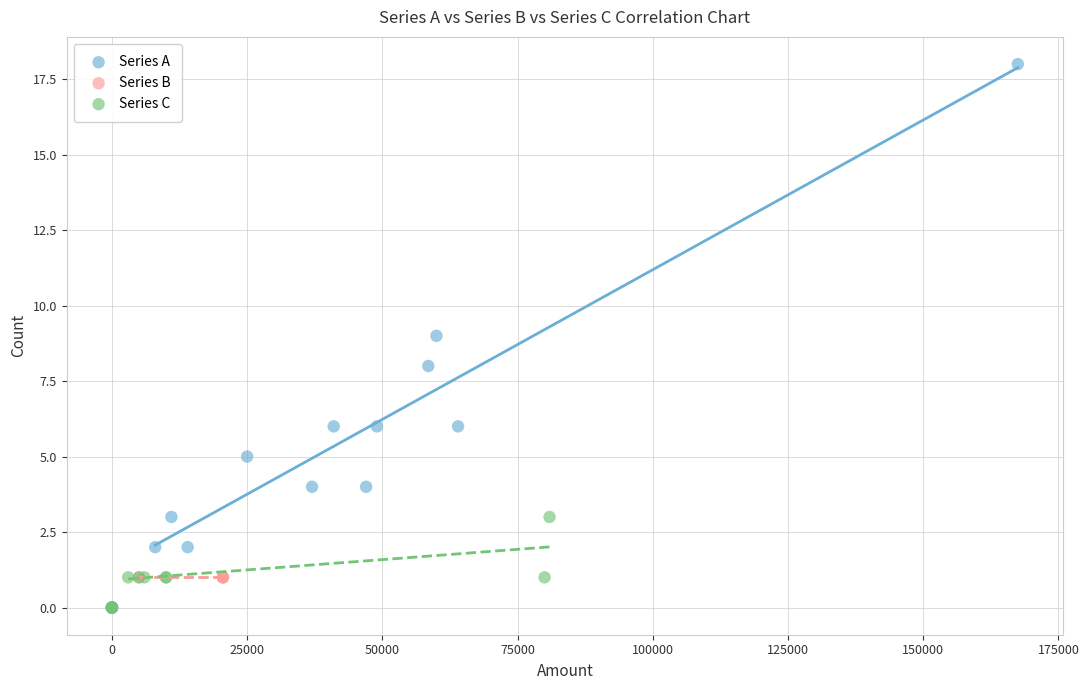

Which series reaches the maximum Y coordinate?

Series A